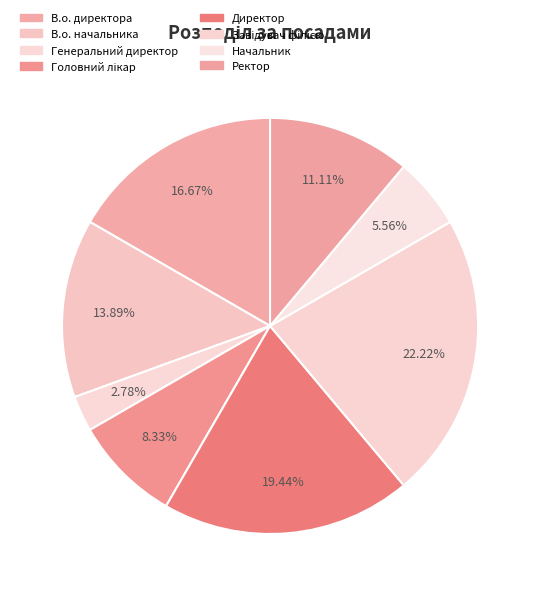

Is it true that В.о. начальника is 14% of the pie?

True